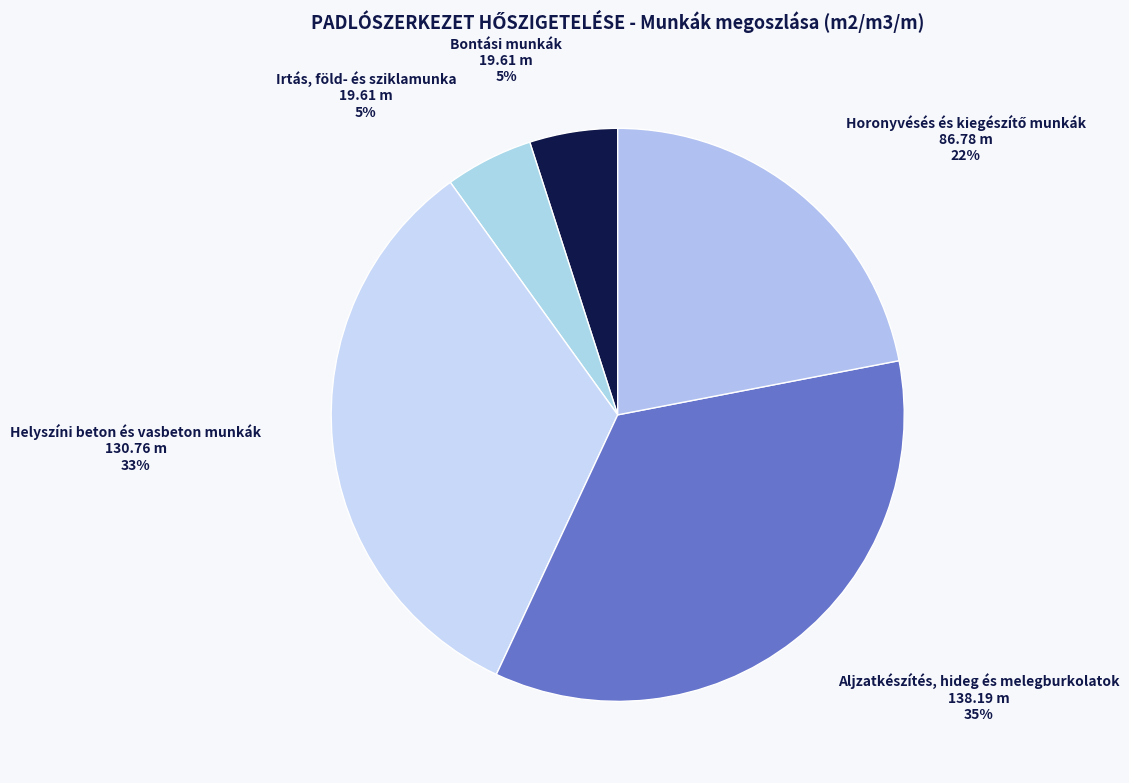

Is the sum of Aljzatkészítés, hideg és melegburkolatok and Irtás, föld- és sziklamunka greater than half?

No